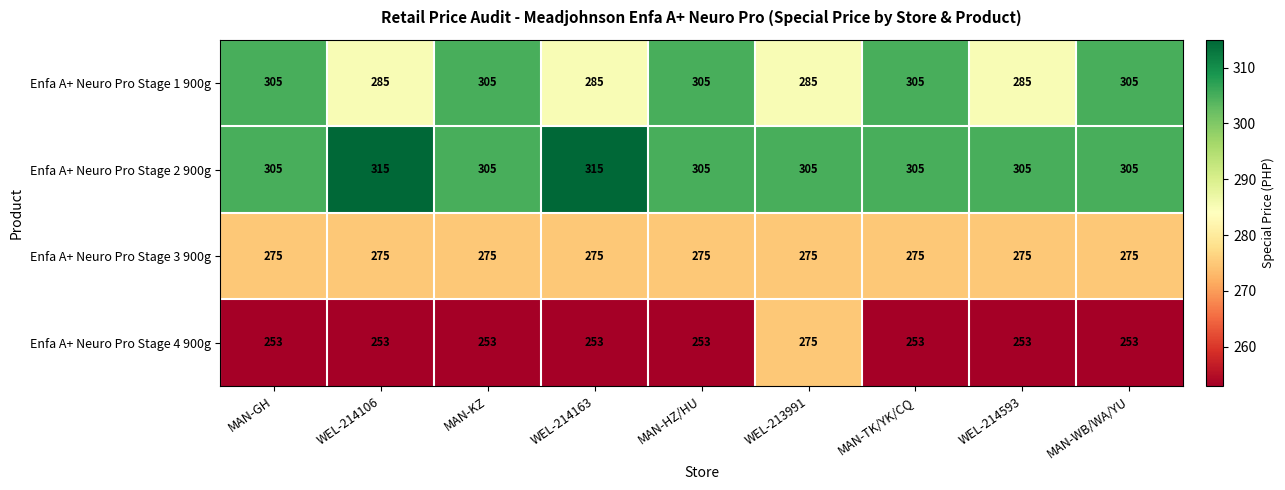

What is the greatest value displayed?

315